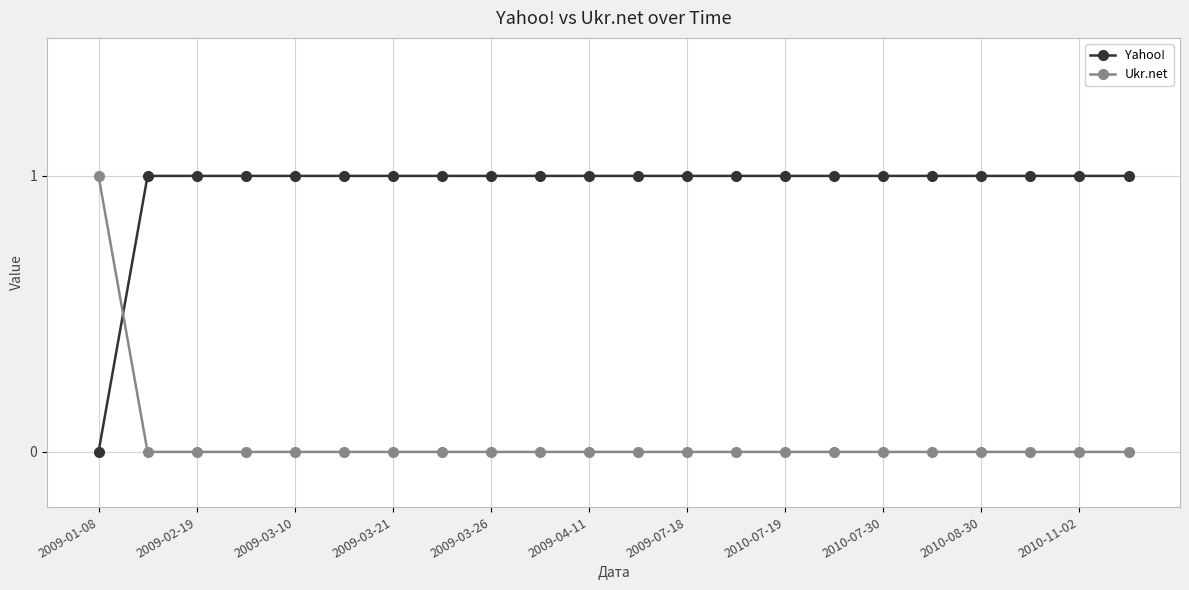

Which series has the largest total across all categories?

Yahoo!